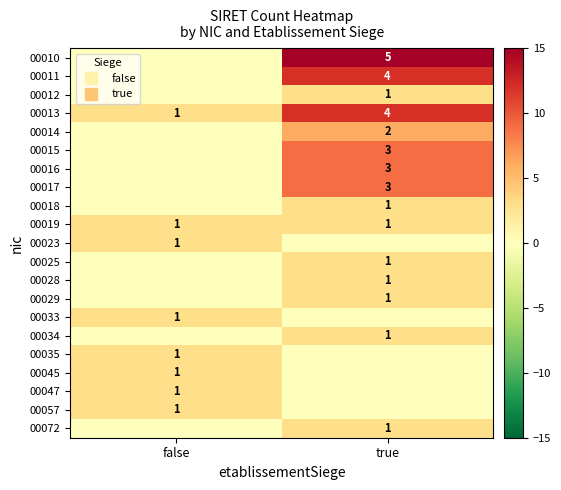

At which category does the chart reach its peak across all series?

true